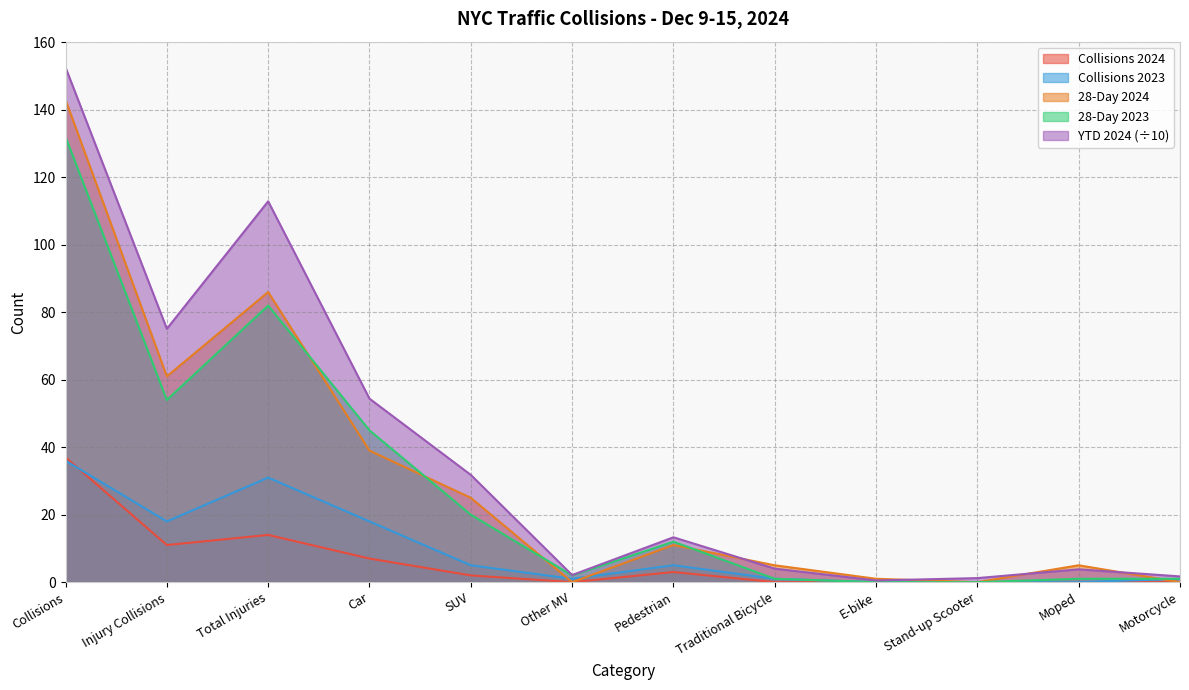

What is the sum of the 28-Day 2024 values at E-bike and Moped?

6.0